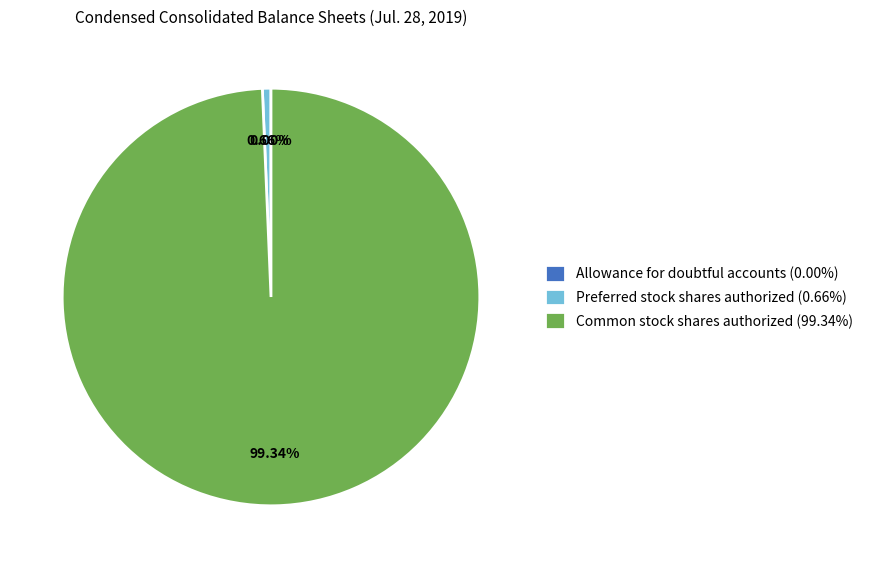

Is the sum of Common stock shares authorized (99.34%) and Preferred stock shares authorized (0.66%) greater than half?

Yes